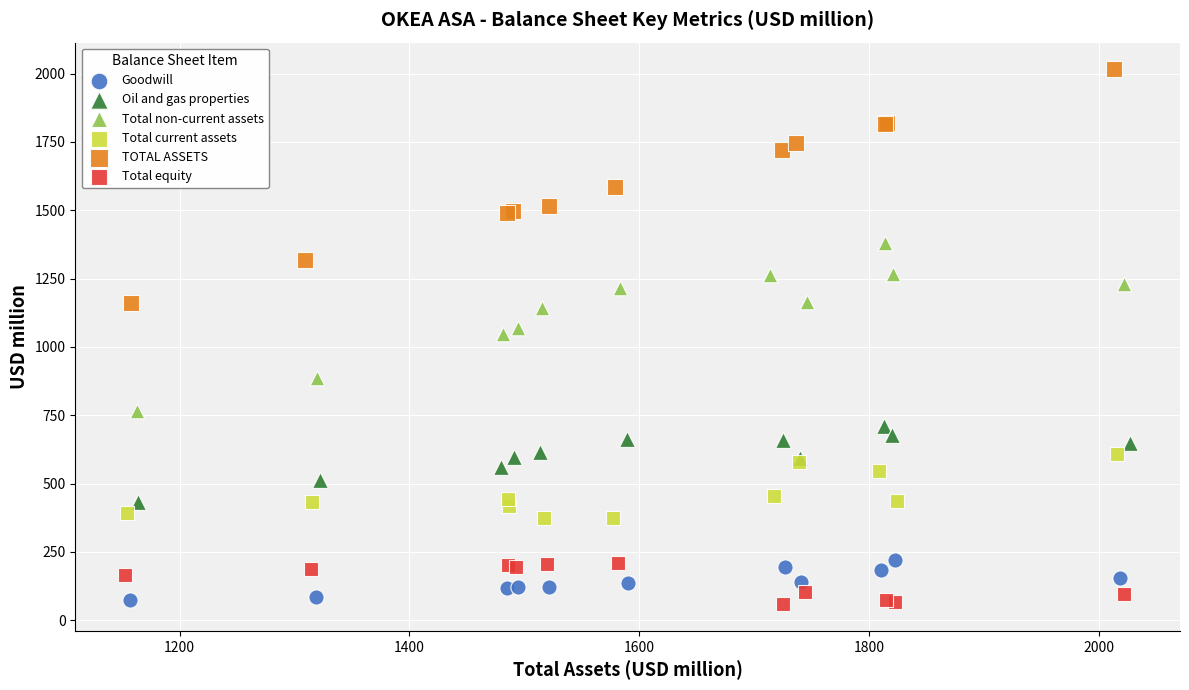

Which series reaches the maximum Y coordinate?

TOTAL ASSETS